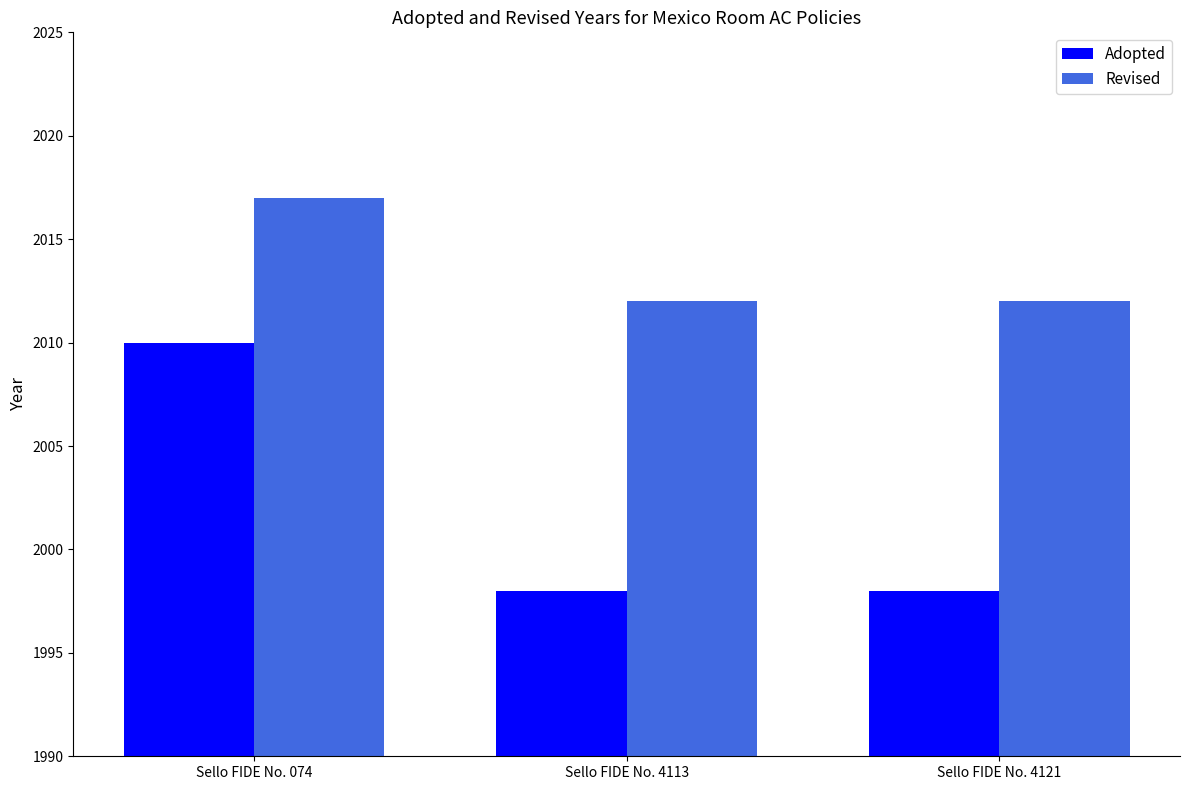

What is the minimum value for Adopted?

1998